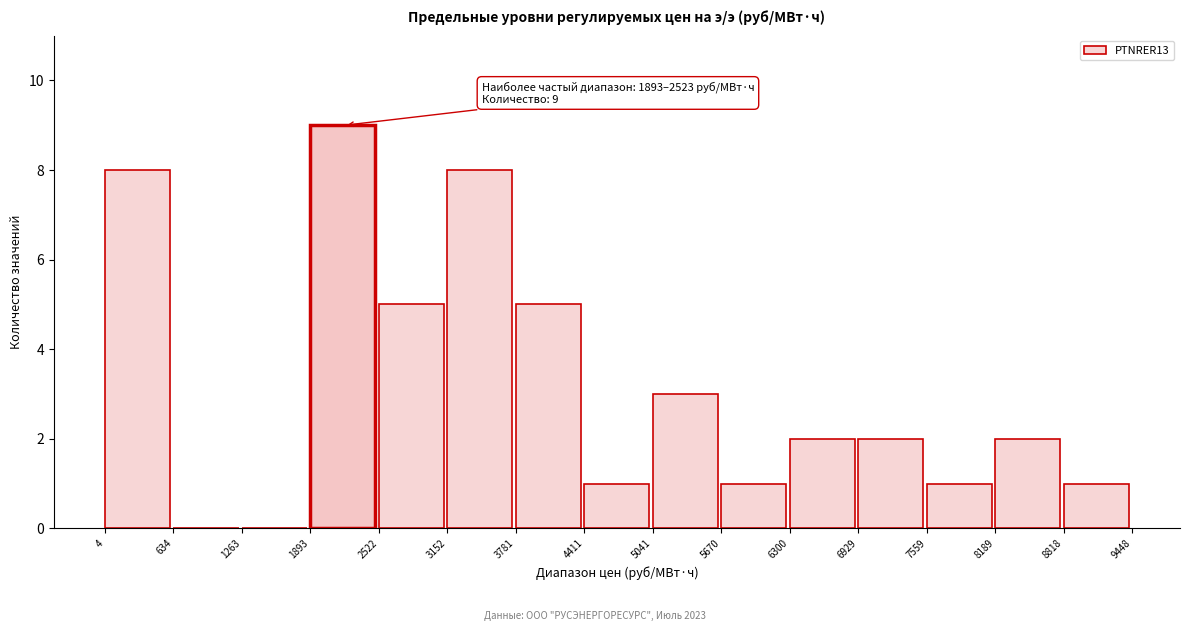

Which range on the x-axis has the tallest bar?

1893 to 2522